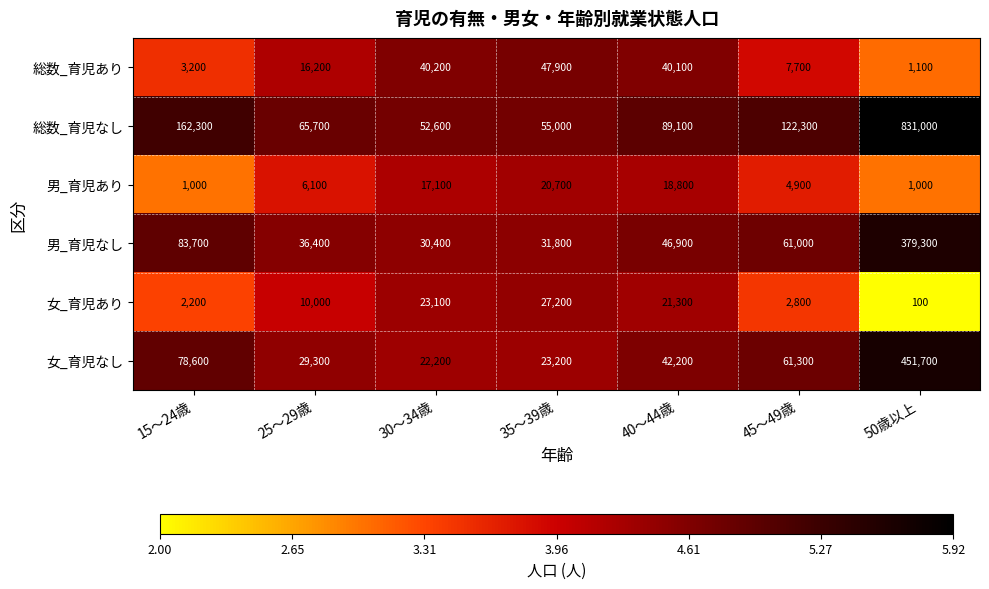

True or false: 総数_育児あり has a value of 11548 at 45～49歳.

False